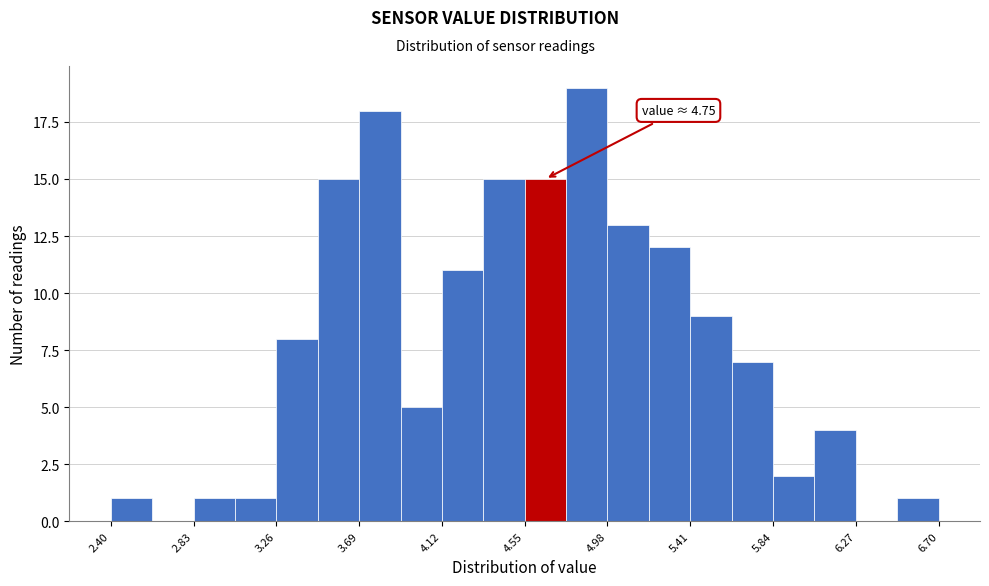

Over which range of the x-axis is the bar tallest?

4.765 to 4.980